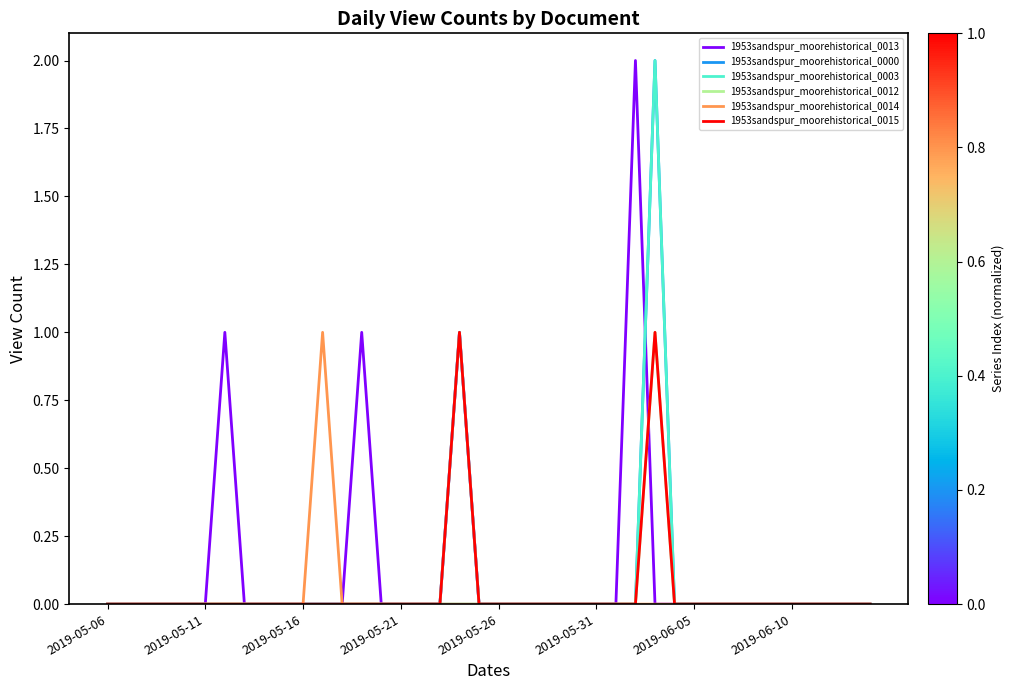

True or false: 1953sandspur_moorehistorical_0012 and 1953sandspur_moorehistorical_0003 intersect in this chart.

False